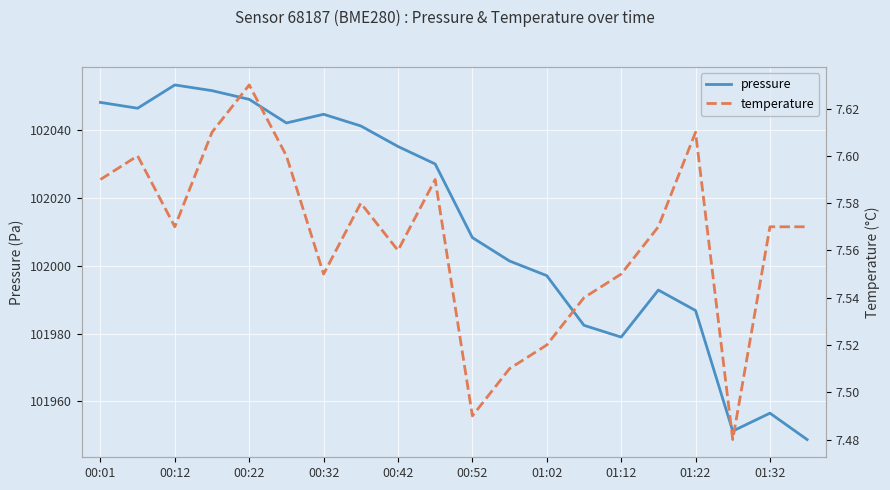

True or false: pressure has a value of 102053.3 at 00:12.

True